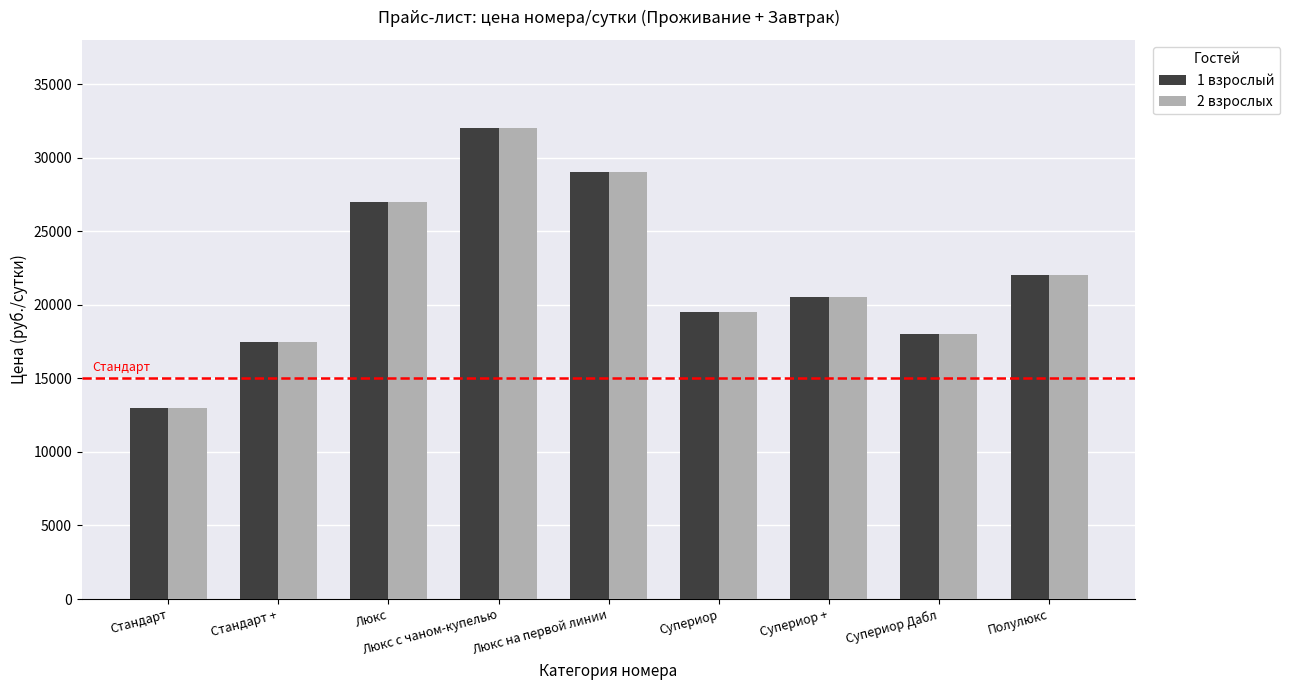

Read the 2 взрослых value at Люкс, to the nearest 50.

27000